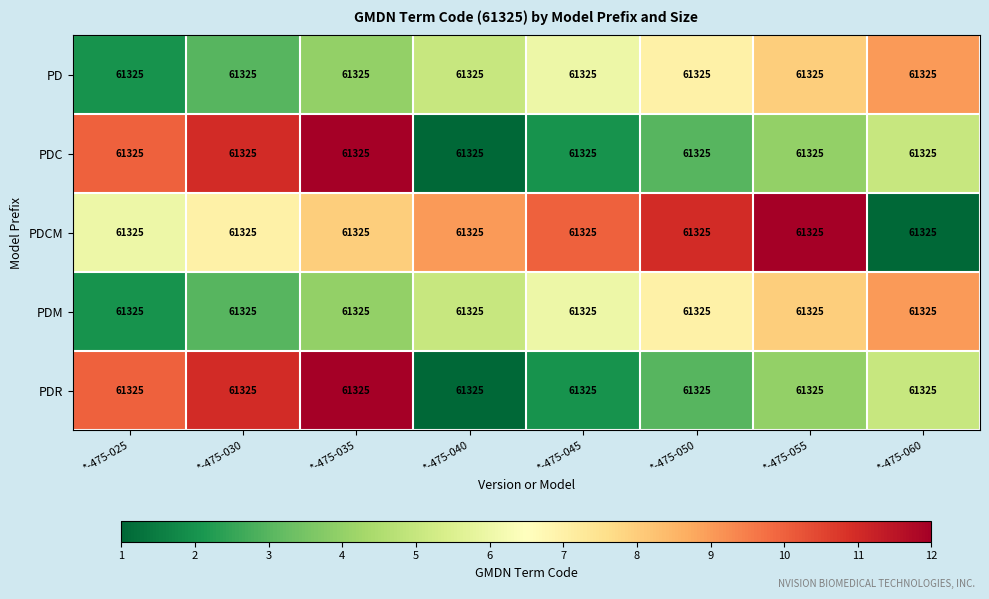

List the labels in order of PDCM value, largest first.

*-475-055, *-475-050, *-475-045, *-475-040, *-475-035, *-475-030, *-475-025, *-475-060